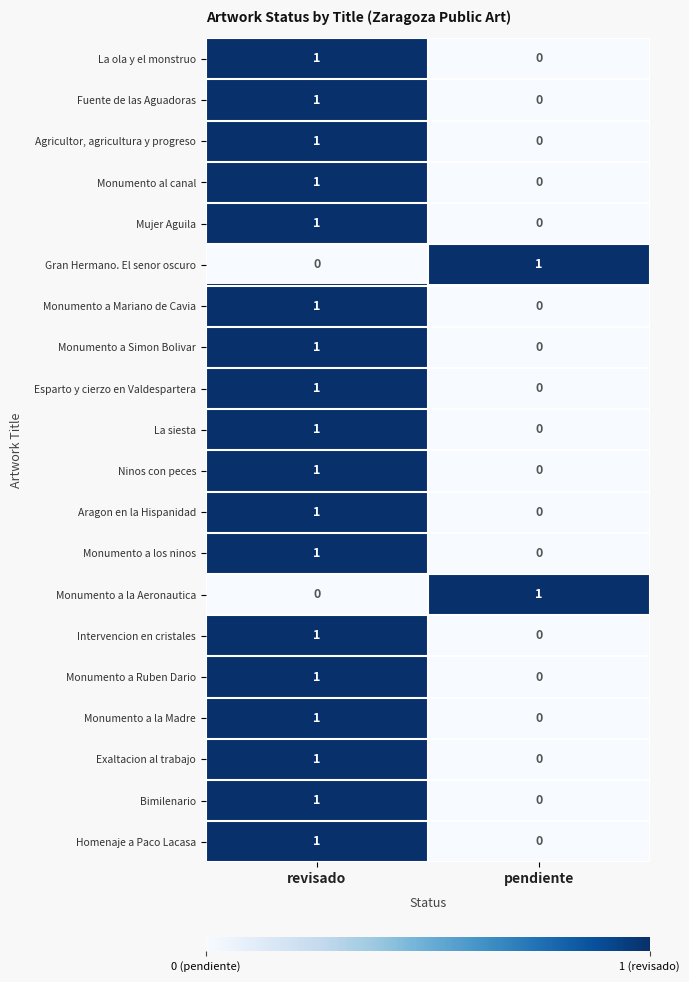

Is it true that Monumento a la Aeronautica equals 1 at pendiente?

True